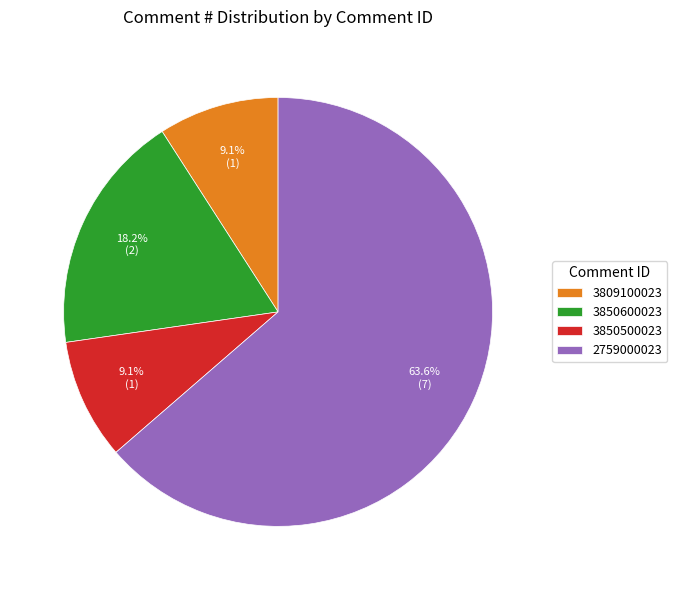

True or false: 3809100023 accounts for 9% of the total.

True